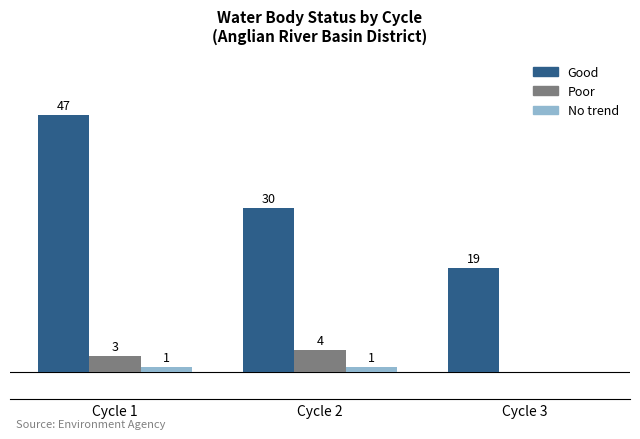

At which label does Good first exceed 30?

Cycle 1